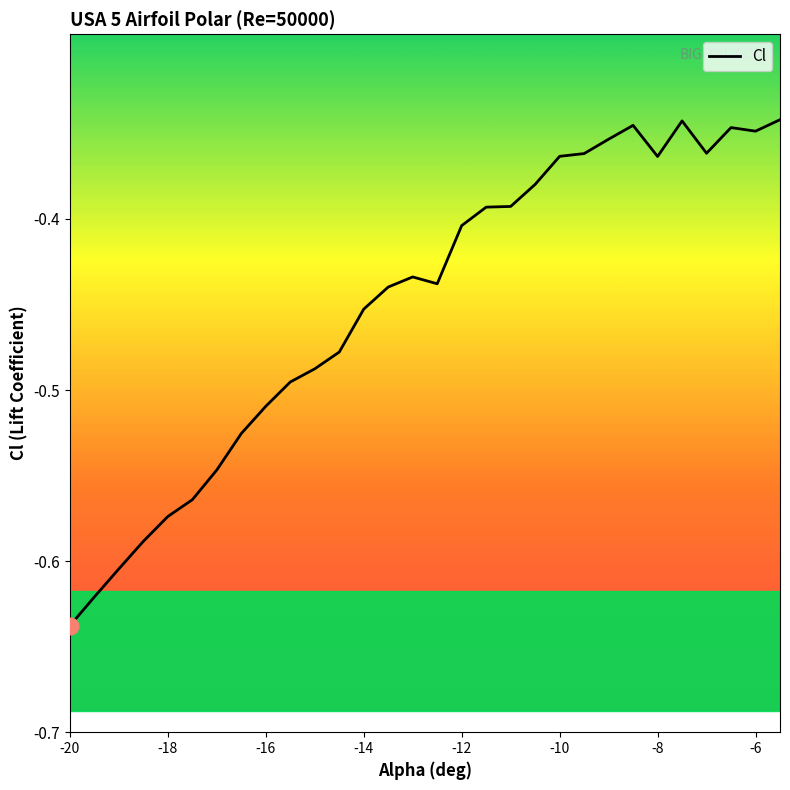

How many lines are shown in the chart?

1